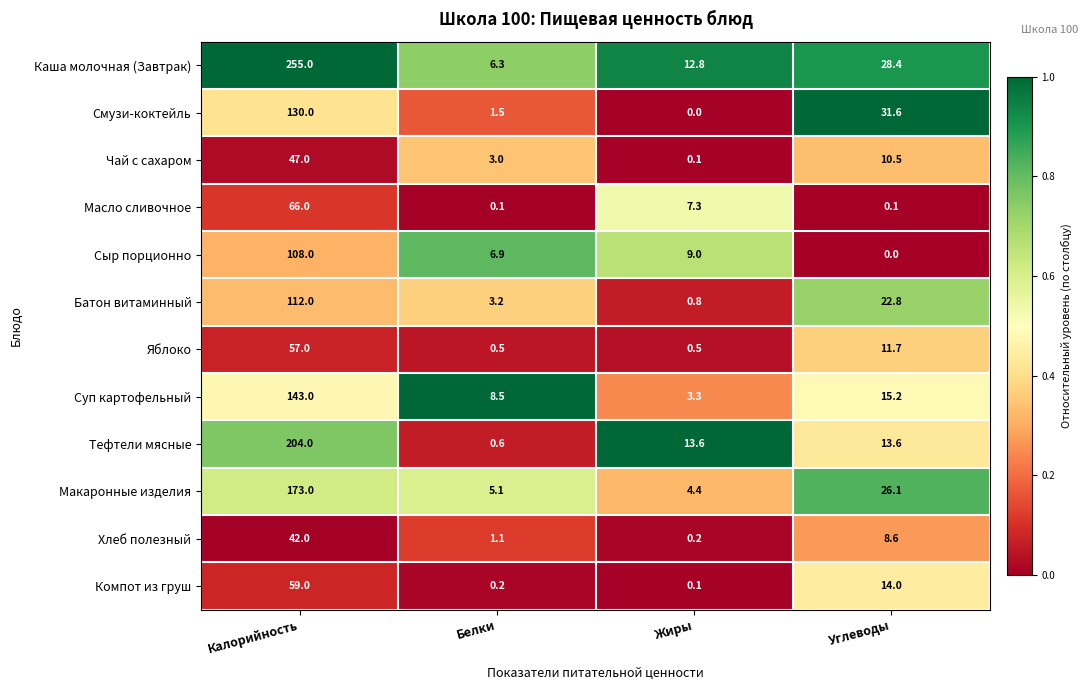

Which series has the largest range (max minus min)?

Каша молочная (Завтрак)